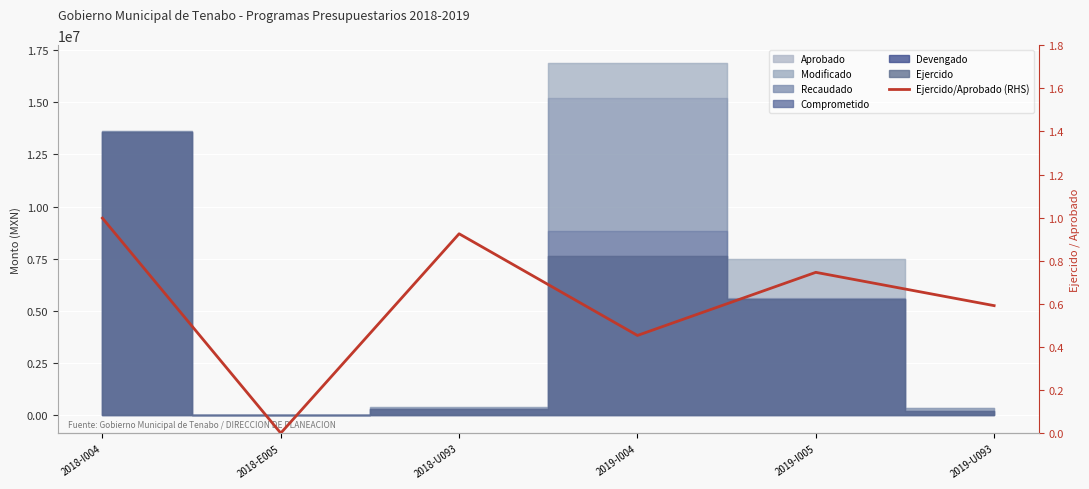

At which category does the data reach its first local valley?

2018-E005